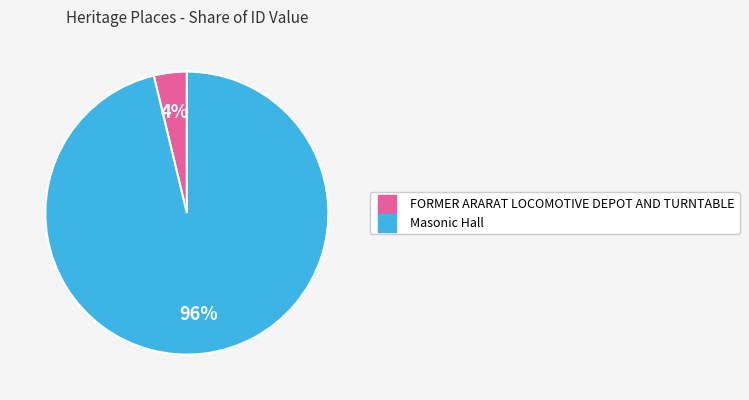

To the nearest percent, what portion does Masonic Hall represent?

96%